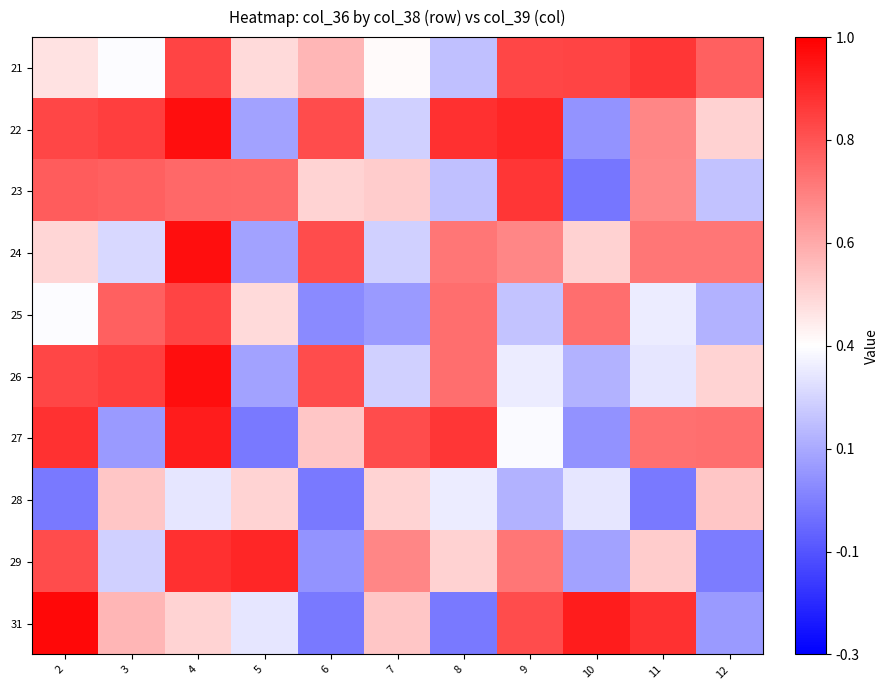

At 3, list the series in order from largest to smallest.

22, 26, 23, 25, 31, 28, 21, 24, 29, 27